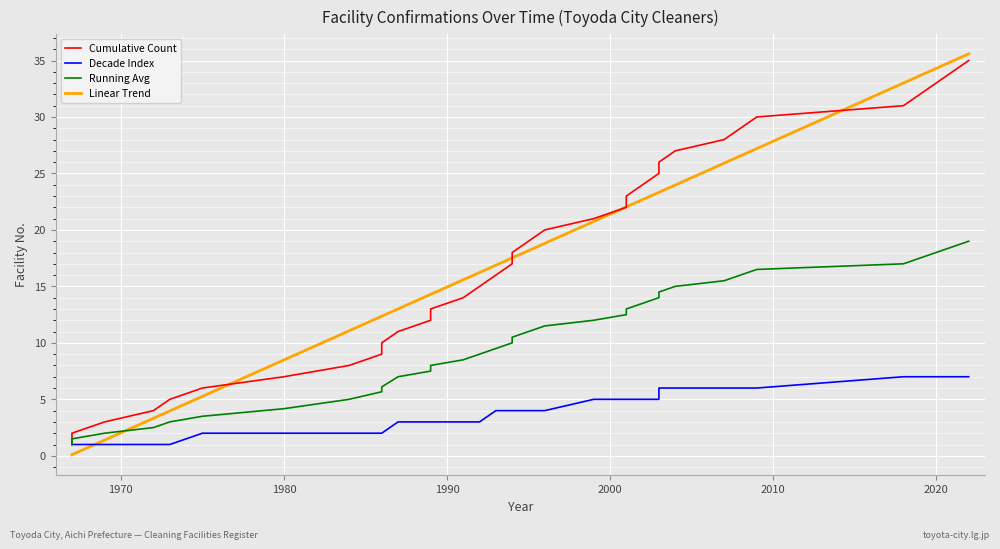

What is the maximum value for Linear Trend?

35.6